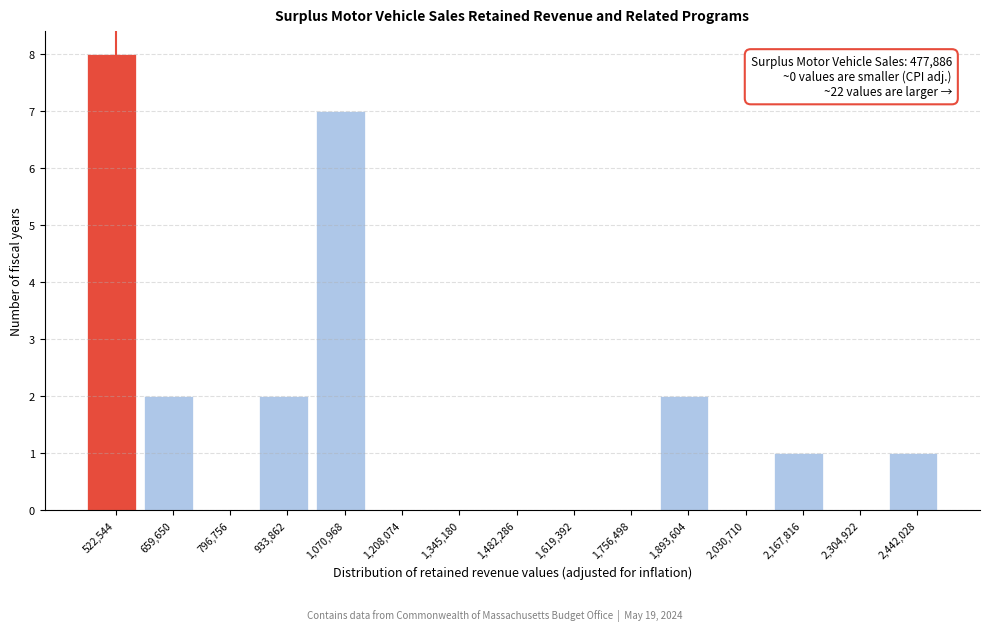

Which range on the x-axis has the tallest bar?

460000 to 600000